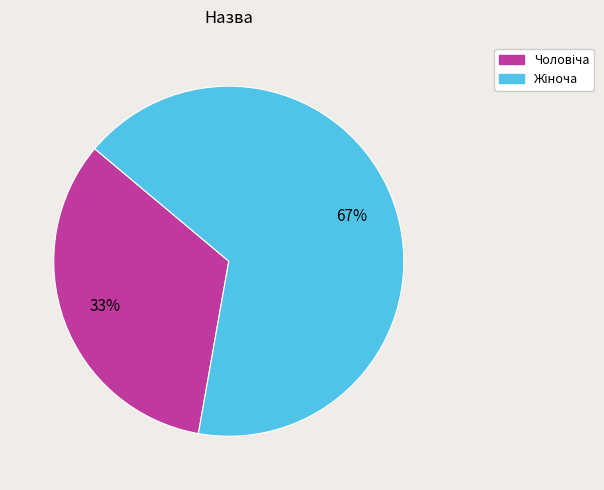

To the nearest percent, what is the average slice percentage?

50%